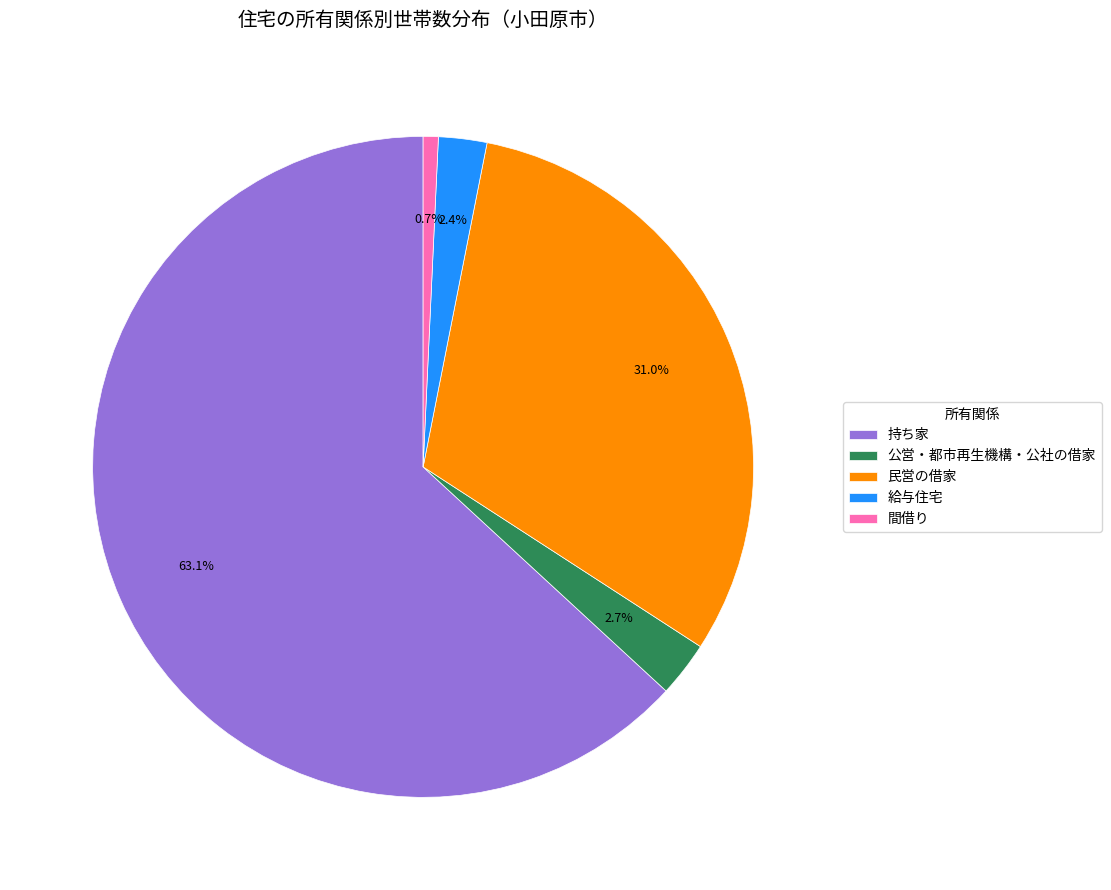

The 民営の借家 slice represents 31% of the pie. True or false?

True